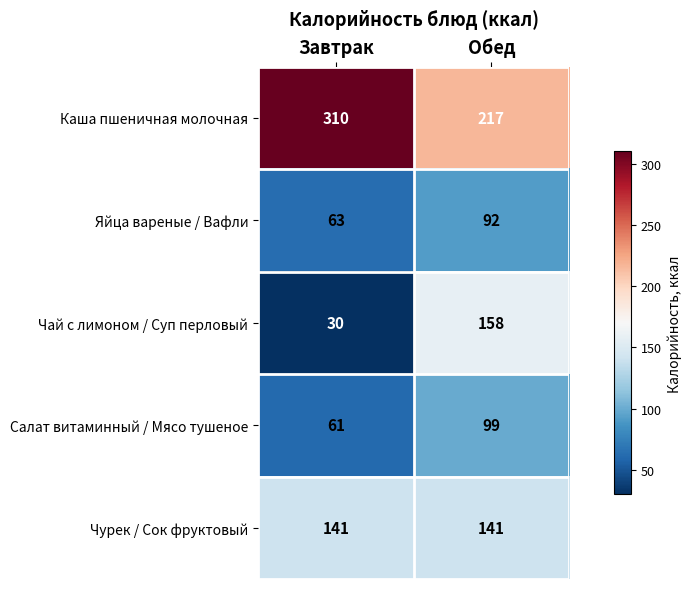

Is the value of Каша пшеничная молочная at Обед greater than the value of Чурек / Сок фруктовый at Обед?

Yes